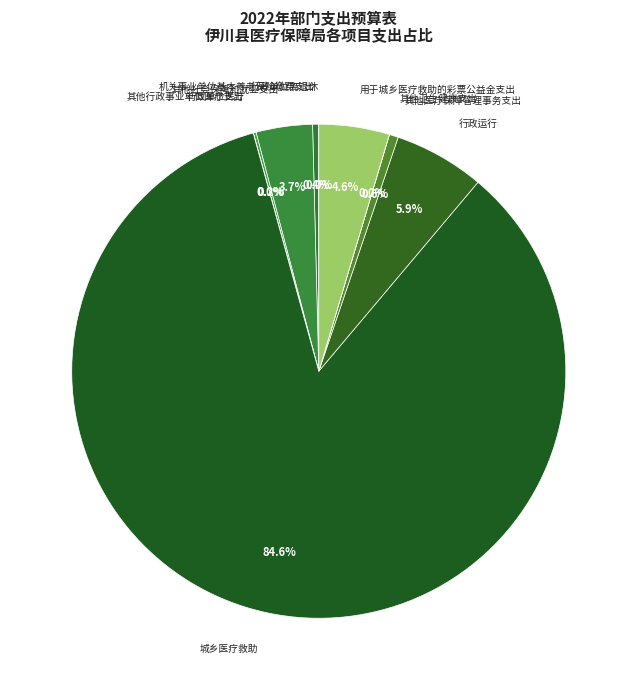

What is the largest slice in the pie chart?

城乡医疗救助